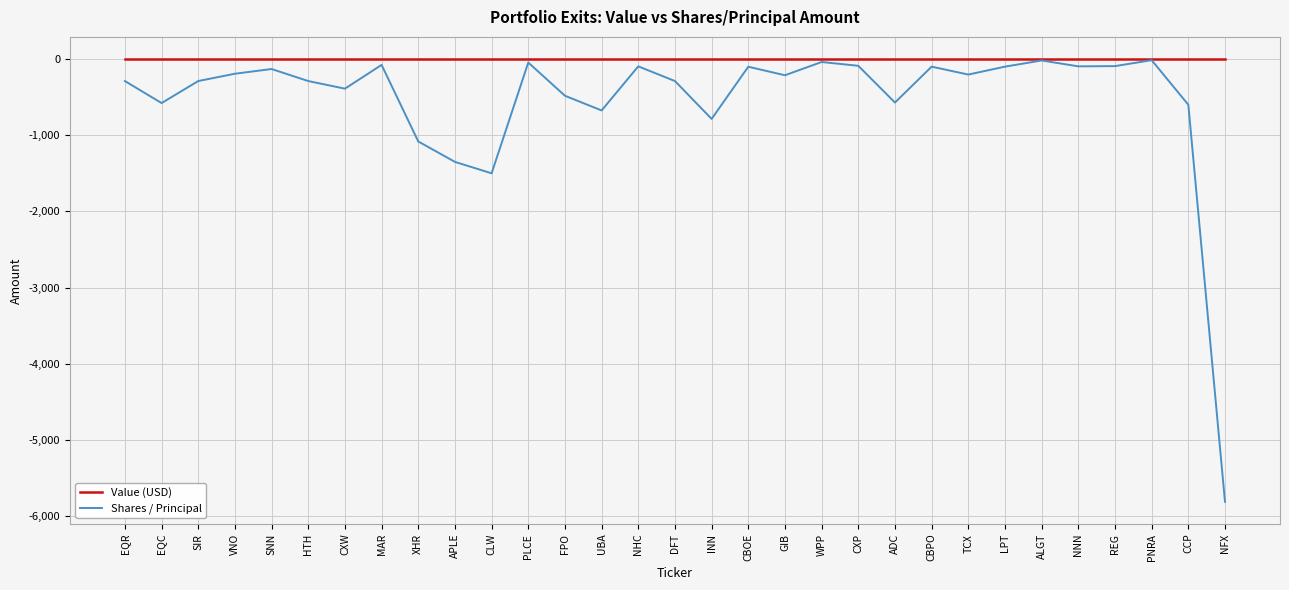

What is the highest value of the Shares / Principal series?

-15